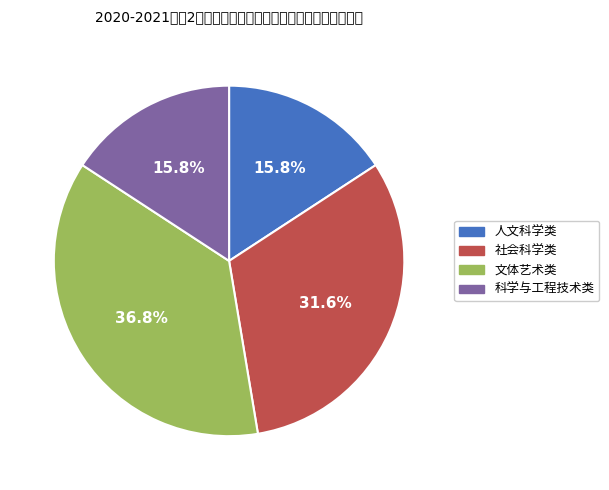

How many slices are in this pie chart?

4